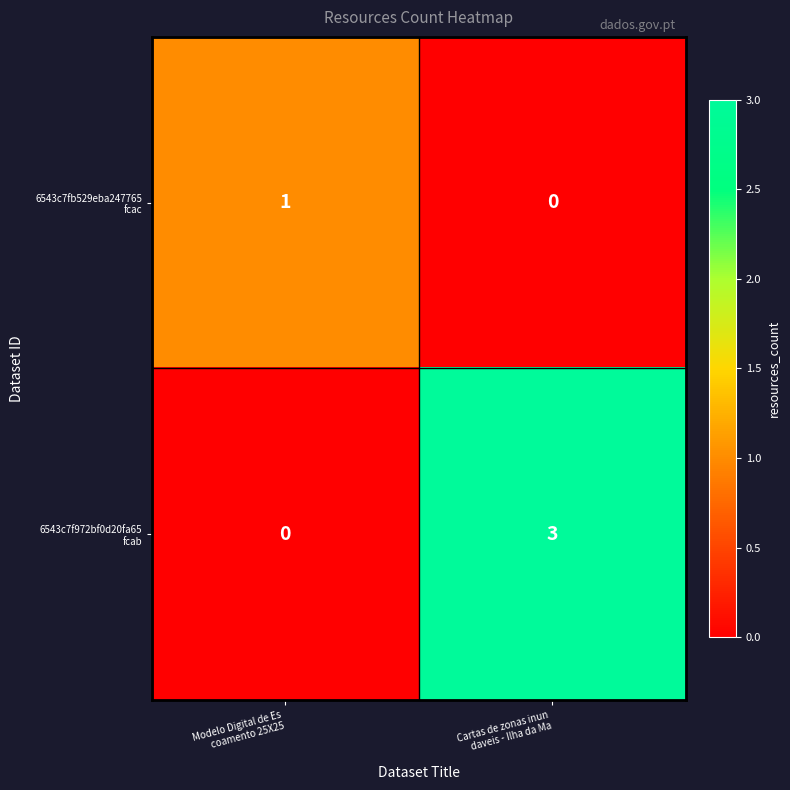

What is the greatest value displayed?

3